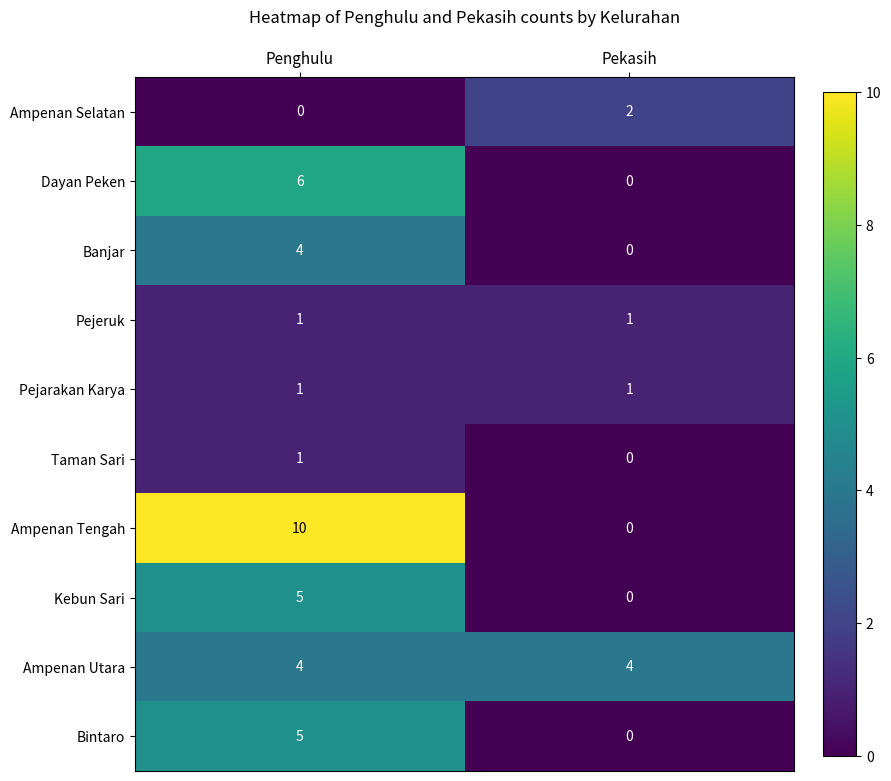

What is the total value across all series at Pekasih?

8